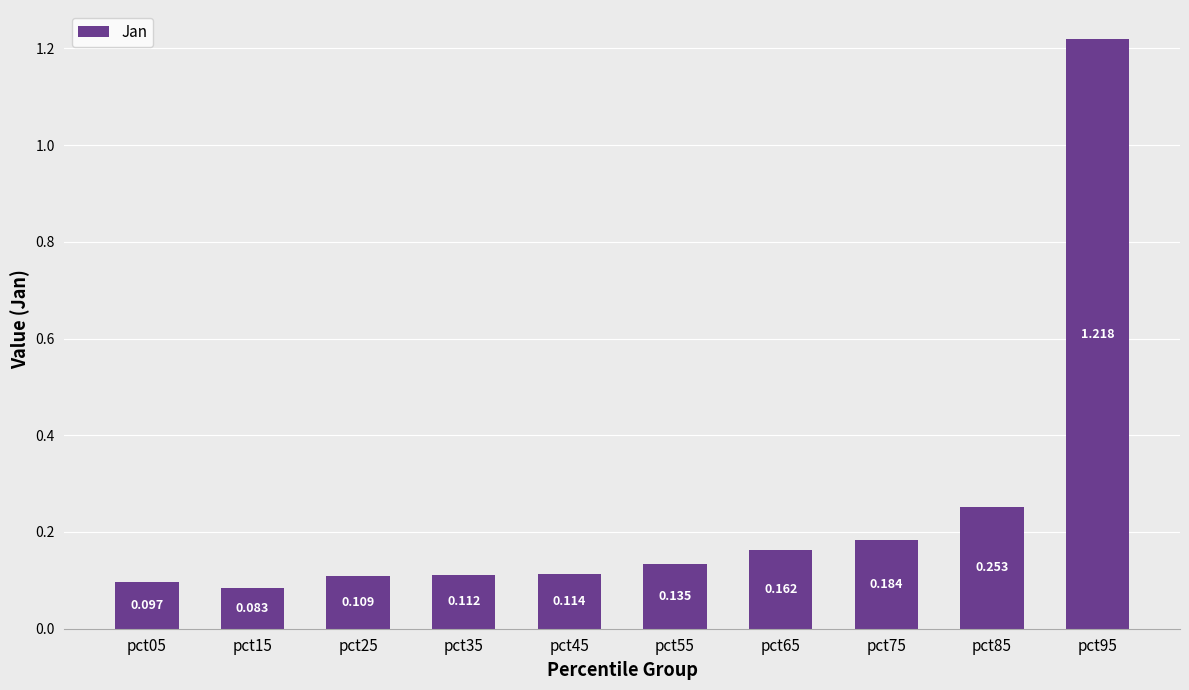

List the labels in order of value, smallest first.

pct15, pct05, pct25, pct35, pct45, pct55, pct65, pct75, pct85, pct95